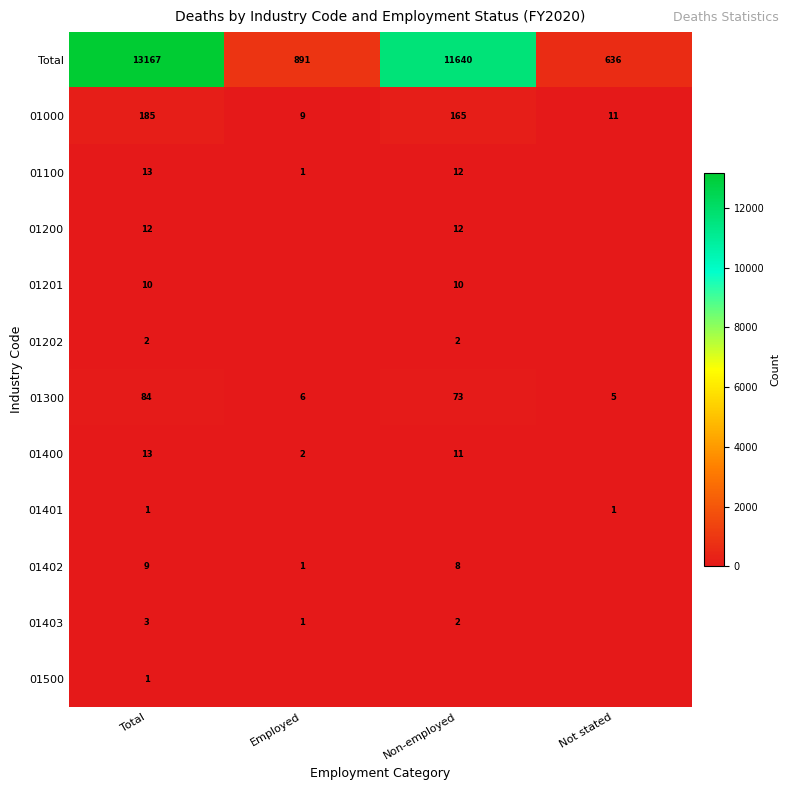

Is it true that Total equals 13167 at Total?

True